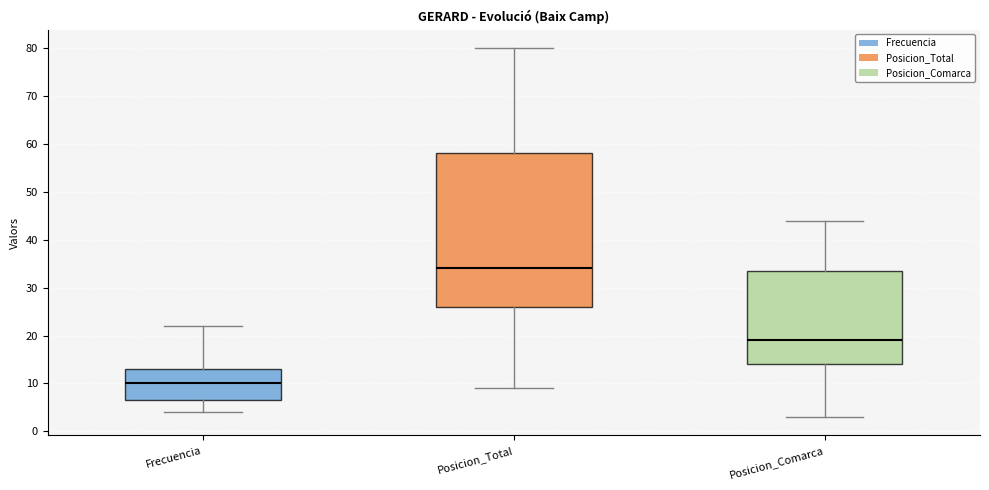

Reading left to right, transcribe this box plot: for each box, give where its median line is, the range the box spans, and where its two whiskers end, as read against the y-axis. The values are not printed on the chart, so give them approximately, as read against the axis.

Frecuencia: median 10, box 7 to 13, whiskers 4 to 22
Posicion_Total: median 34, box 26 to 58, whiskers 9 to 80
Posicion_Comarca: median 19, box 14 to 34, whiskers 3 to 44